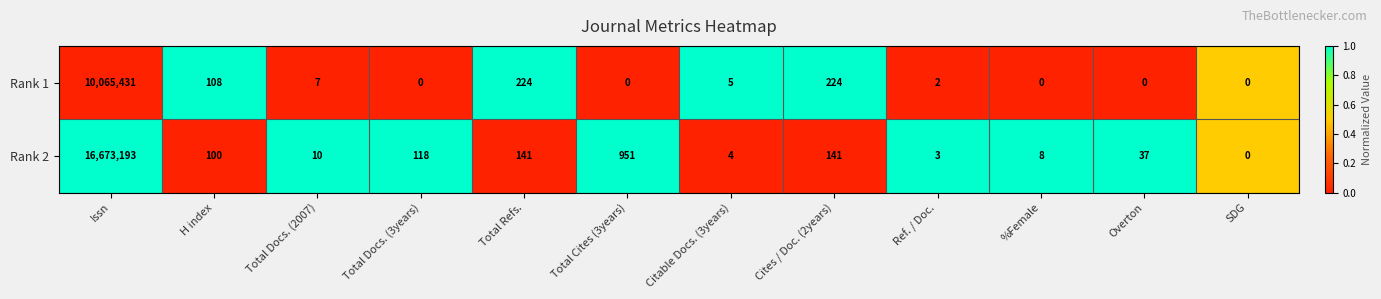

At which category does the chart reach its peak across all series?

Issn